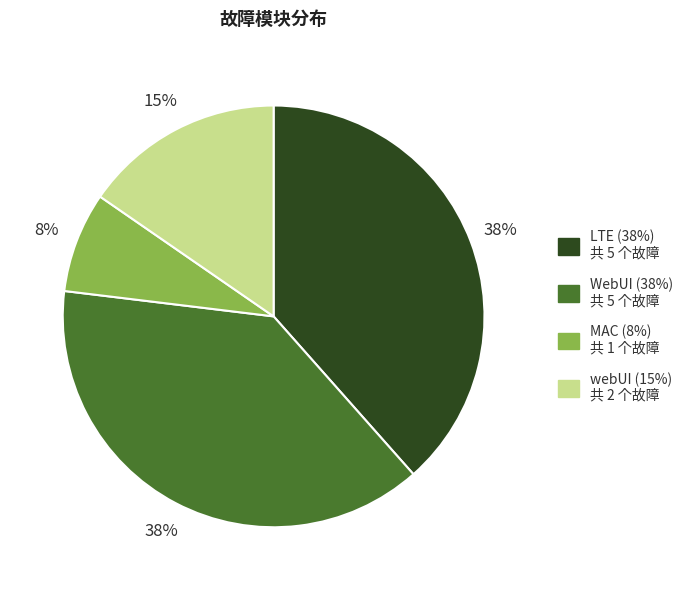

Which slice is the smallest?

MAC